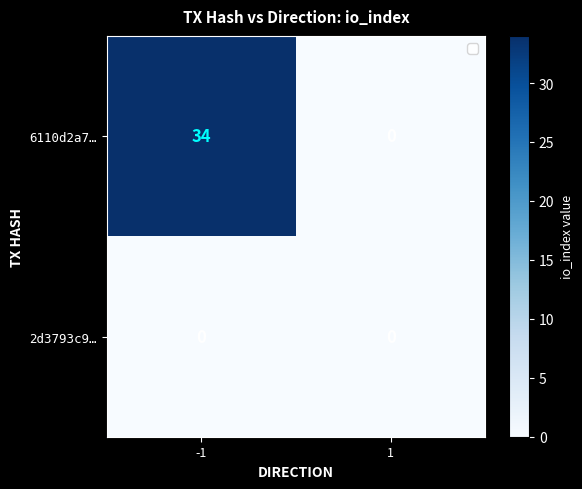

Count the number of categories in the chart.

2